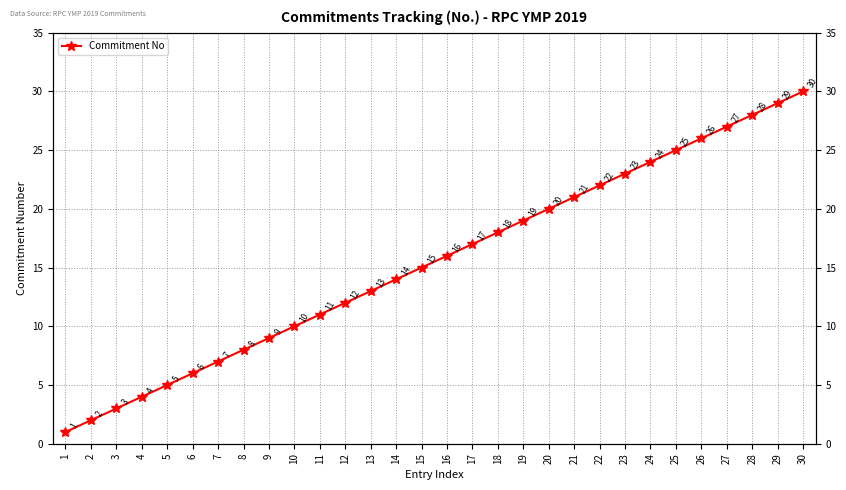

True or false: there are more than 0 points higher than both neighbors.

False